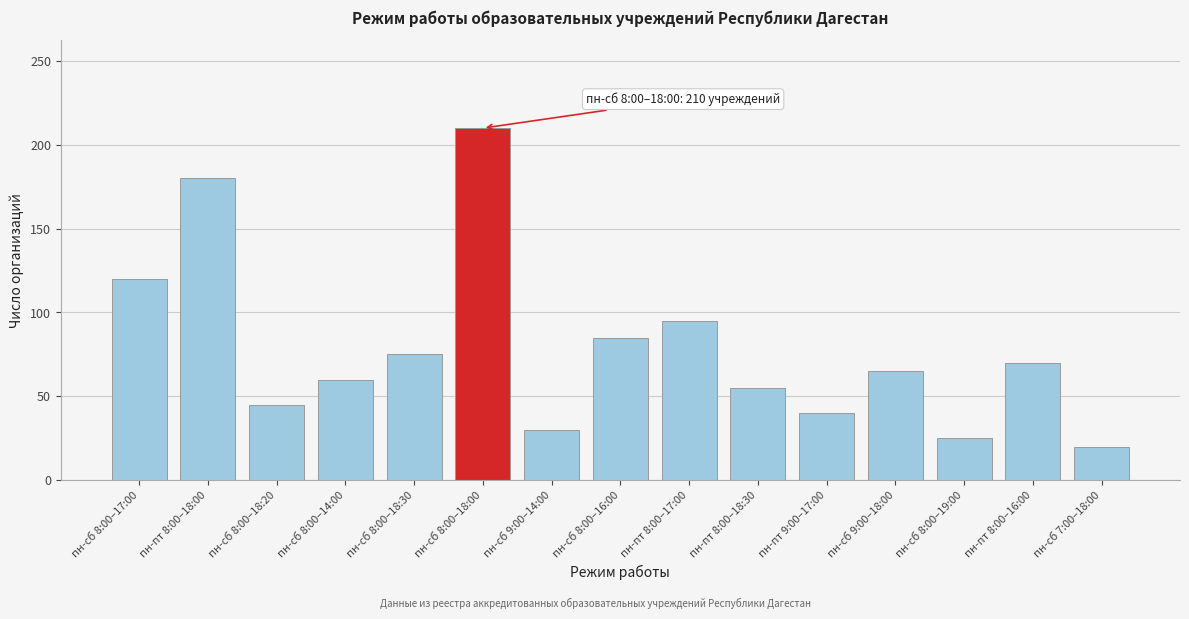

Reading left to right, what are all the values shown in this chart?

120	180	45	60	75	210	30	85	95	55	40	65	25	70	20